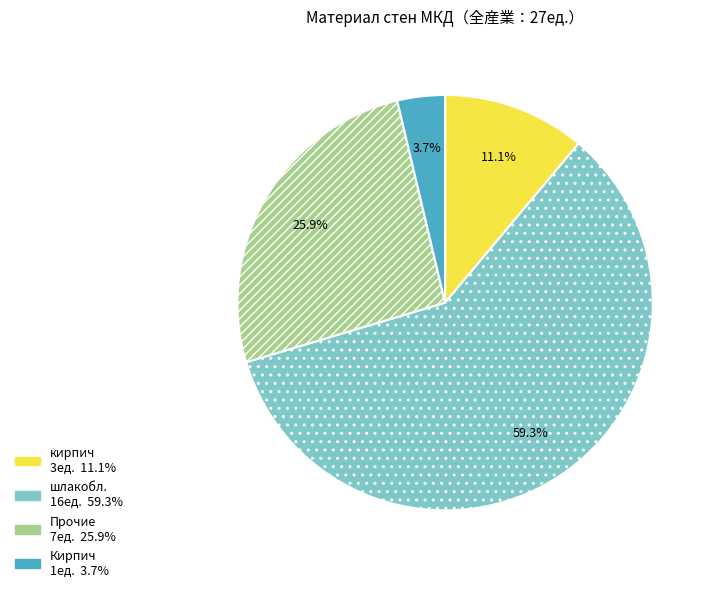

To the nearest percent, what is the combined percentage of Прочие and Кирпич?

30%